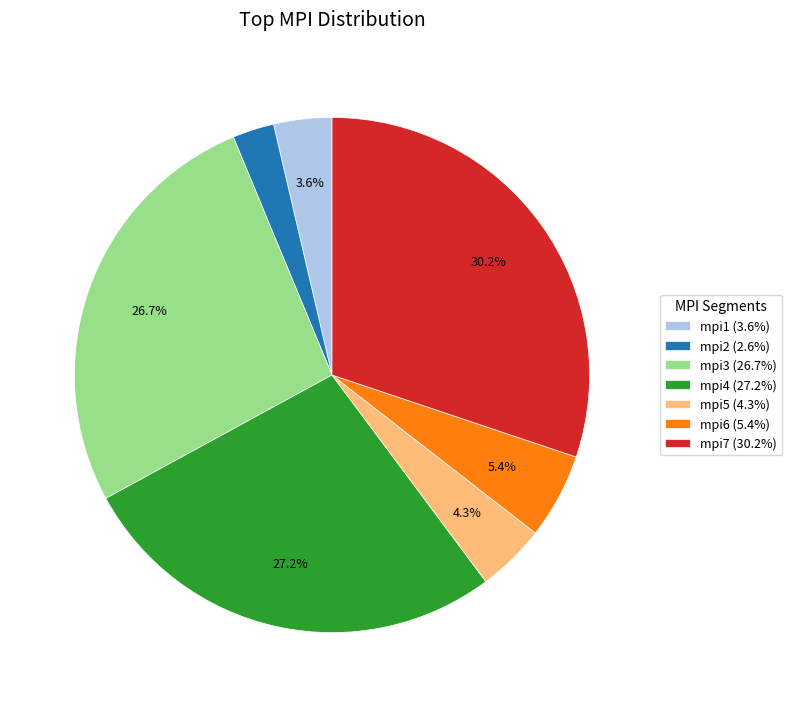

Is it true that mpi1 is 4% of the pie?

True